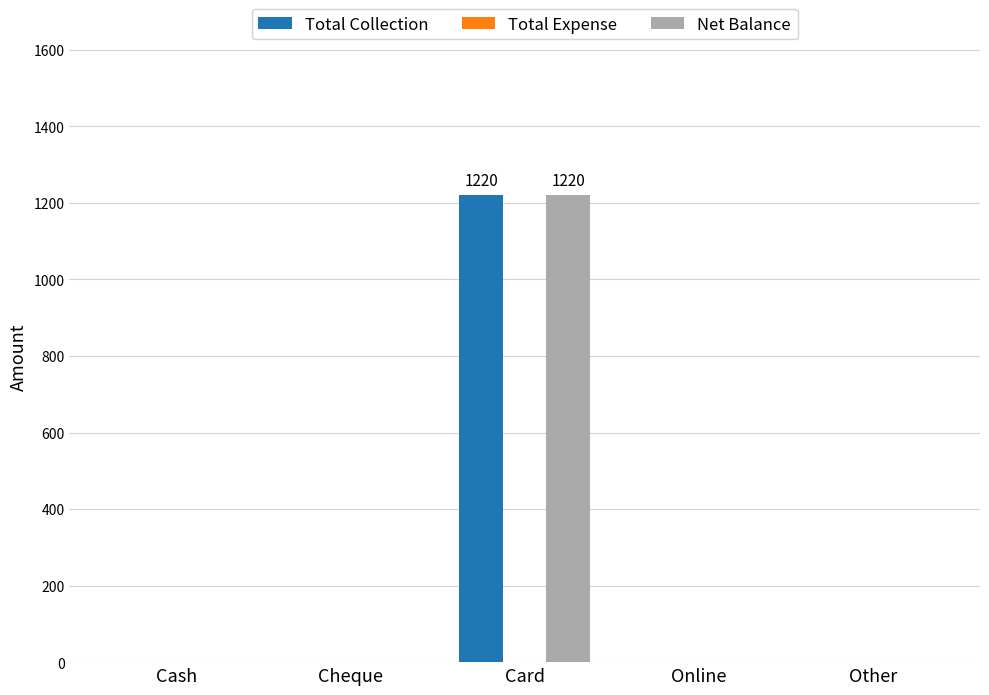

Reading left to right, what are all the values shown in this chart?

Total Collection: Cash=0	Cheque=0	Card=1220	Online=0	Other=0
Net Balance: Cash=0	Cheque=0	Card=1220	Online=0	Other=0